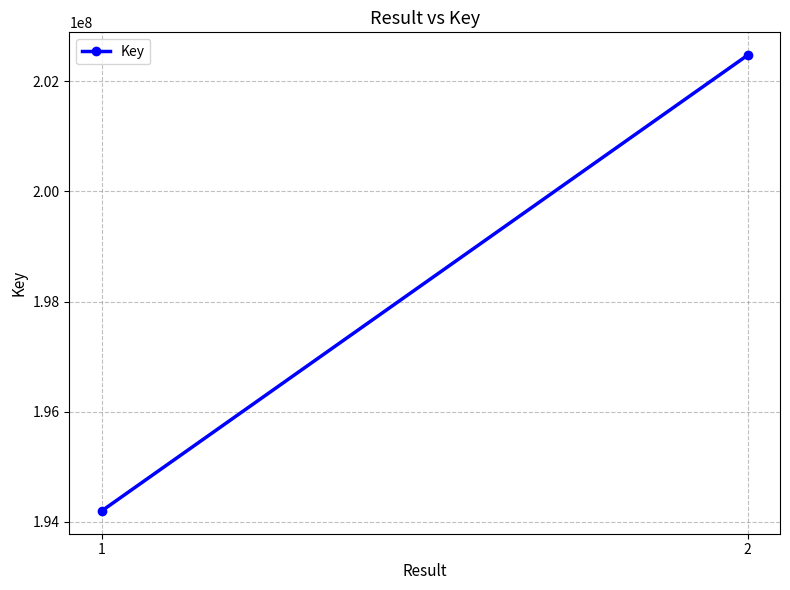

What is the ratio of the value at 2 to the value at 1?

1.0